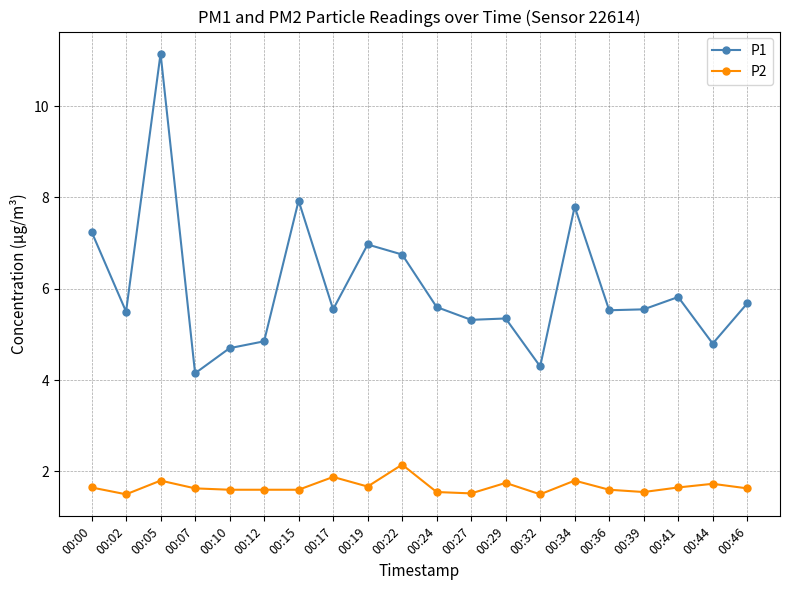

Which series changed the most between 00:19 and 00:22?

P2